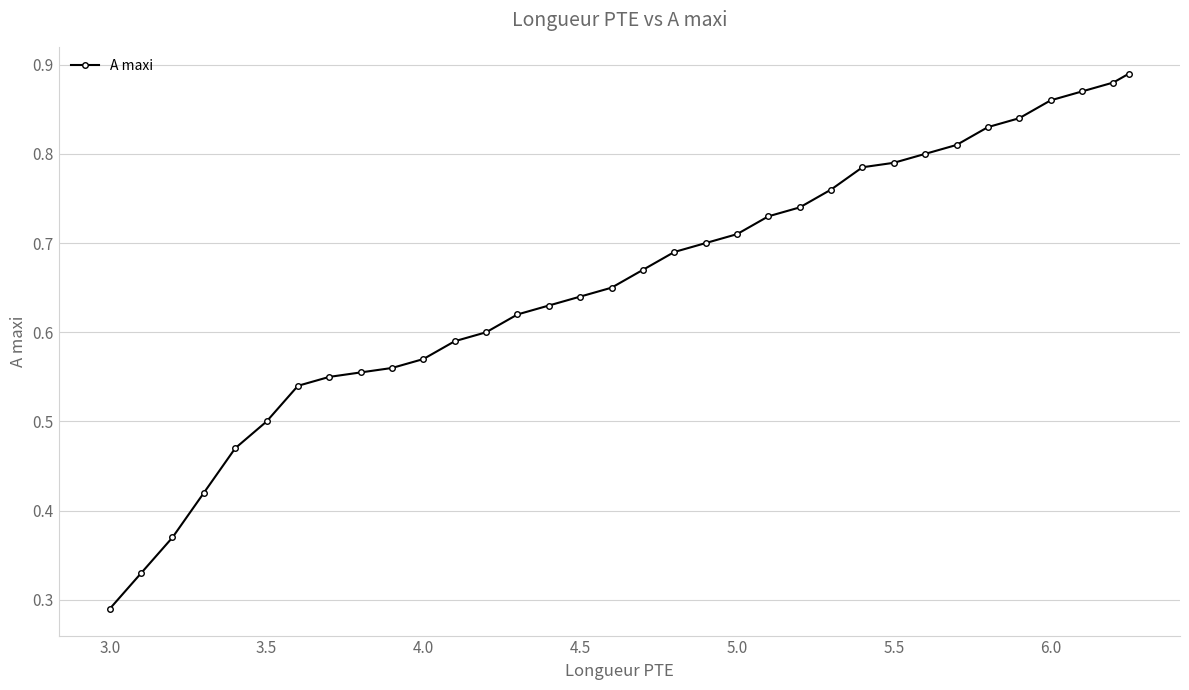

What is the sum of all values?

22.2